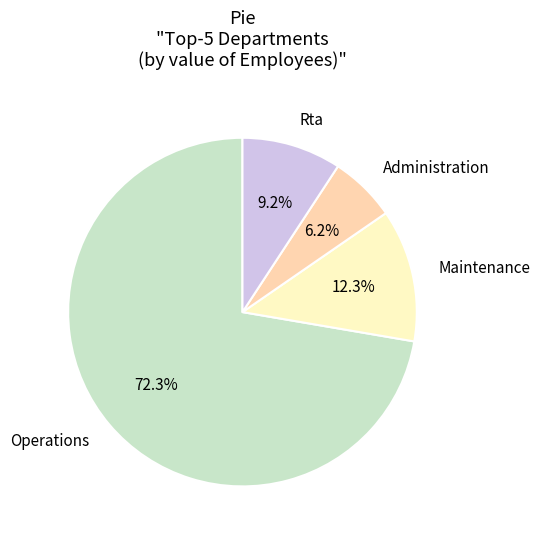

What is the ratio of the value at Maintenance to the value at Administration?

2.0